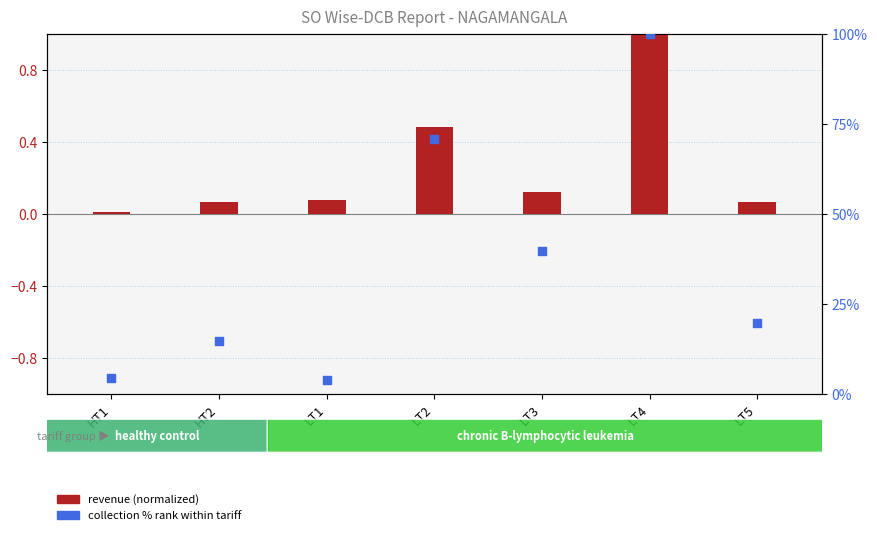

What are all the series names shown in the legend?

revenue (normalized), collection % rank